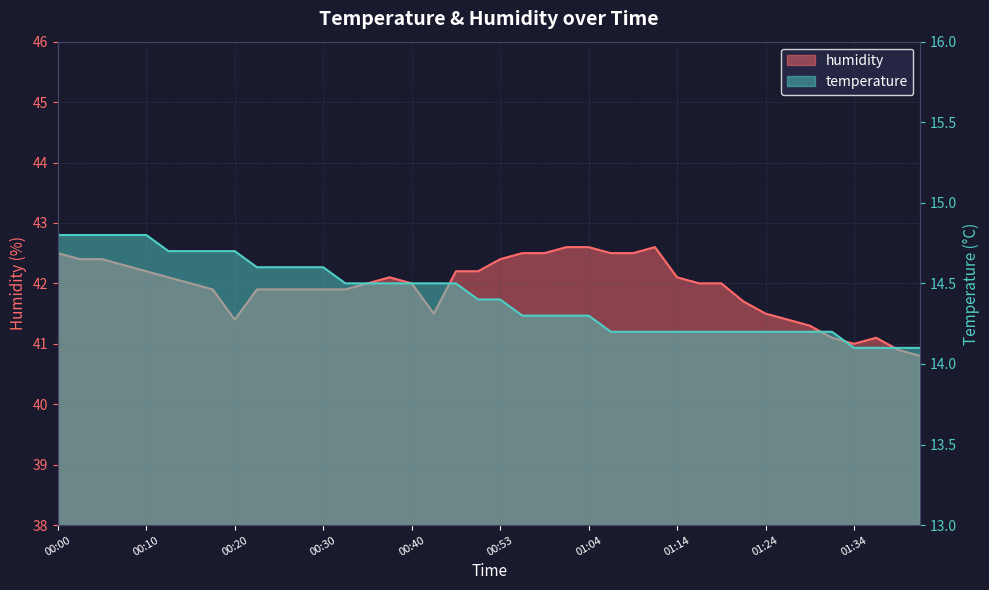

Reading left to right, transcribe all the data shown in this chart.

humidity: 42.5	42.4	42.4	42.3	42.2	42.1	42.0	41.9	41.4	41.9	41.9	41.9	41.9	41.9	42.0	42.1	42.0	41.5	42.2	42.2	42.4	42.5	42.5	42.6	42.6	42.5	42.5	42.6	42.1	42.0	42.0	41.7	41.5	41.4	41.3	41.1	41.0	41.1	40.9	40.8
temperature: 14.8	14.8	14.8	14.8	14.8	14.7	14.7	14.7	14.7	14.6	14.6	14.6	14.6	14.5	14.5	14.5	14.5	14.5	14.5	14.4	14.4	14.3	14.3	14.3	14.3	14.2	14.2	14.2	14.2	14.2	14.2	14.2	14.2	14.2	14.2	14.2	14.1	14.1	14.1	14.1